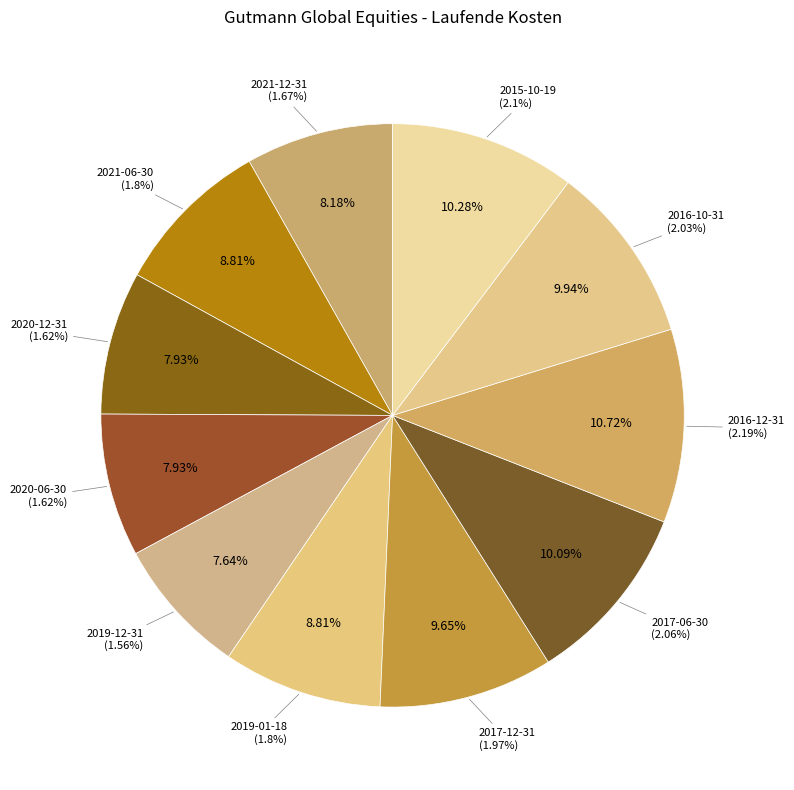

Is there a majority slice in this chart?

No